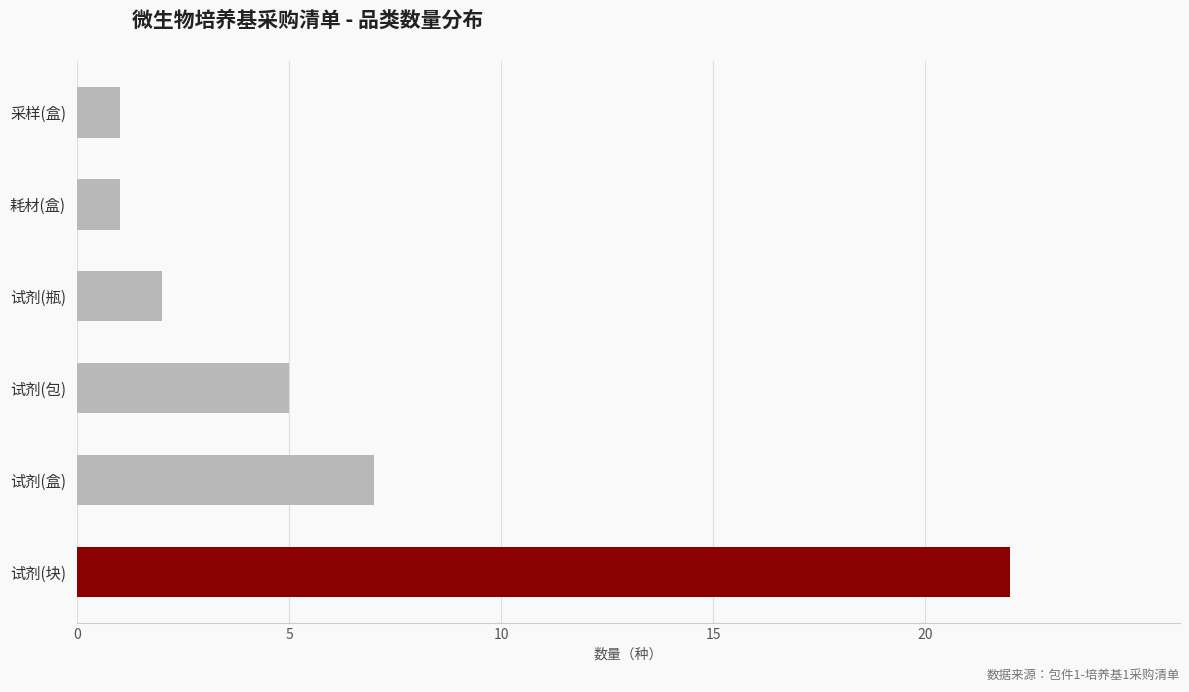

Where is the data nearest to the value 11?

试剂(盒)